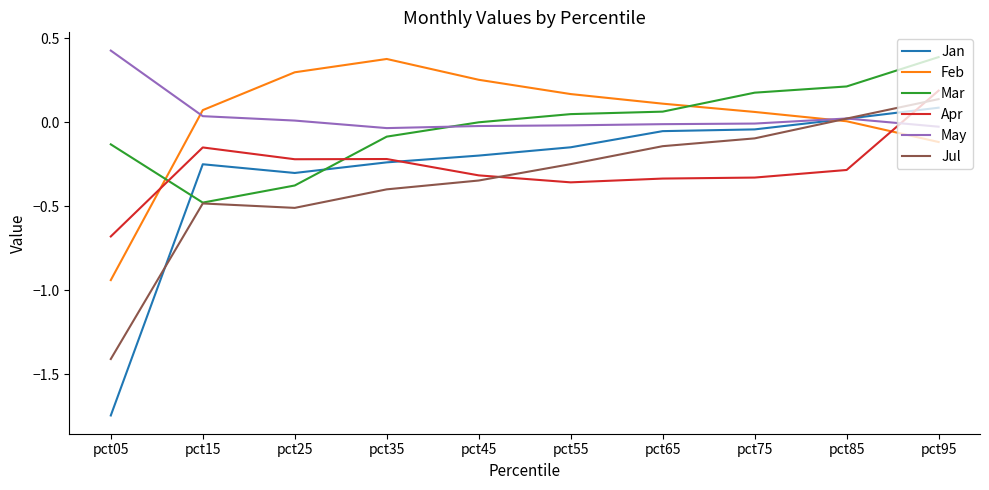

True or false: Mar and Jan cross at least once.

True